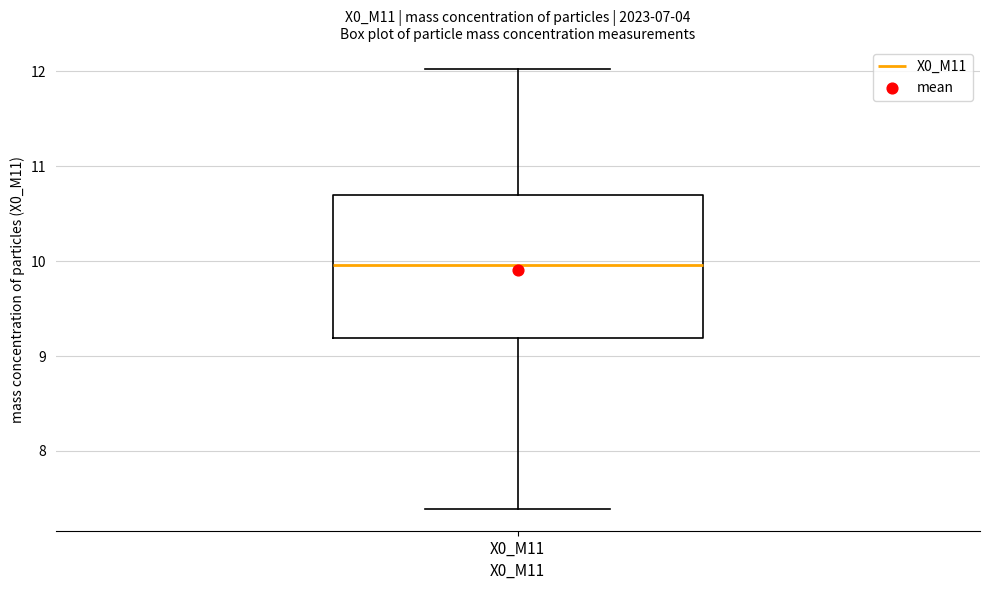

Transcribe this box plot: give where the median line is, the range the box spans, and where the two whiskers end, as read against the y-axis. The values are not printed on the chart, so give them approximately, as read against the axis.

median 10.0, box 9.2 to 10.7, whiskers 7.4 to 12.0